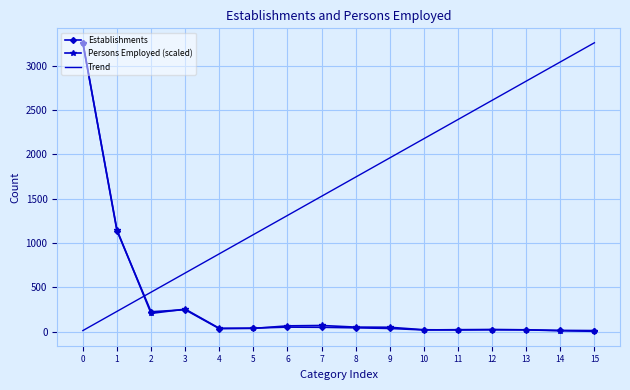

True or false: Persons Employed (scaled) and Trend intersect in this chart.

True